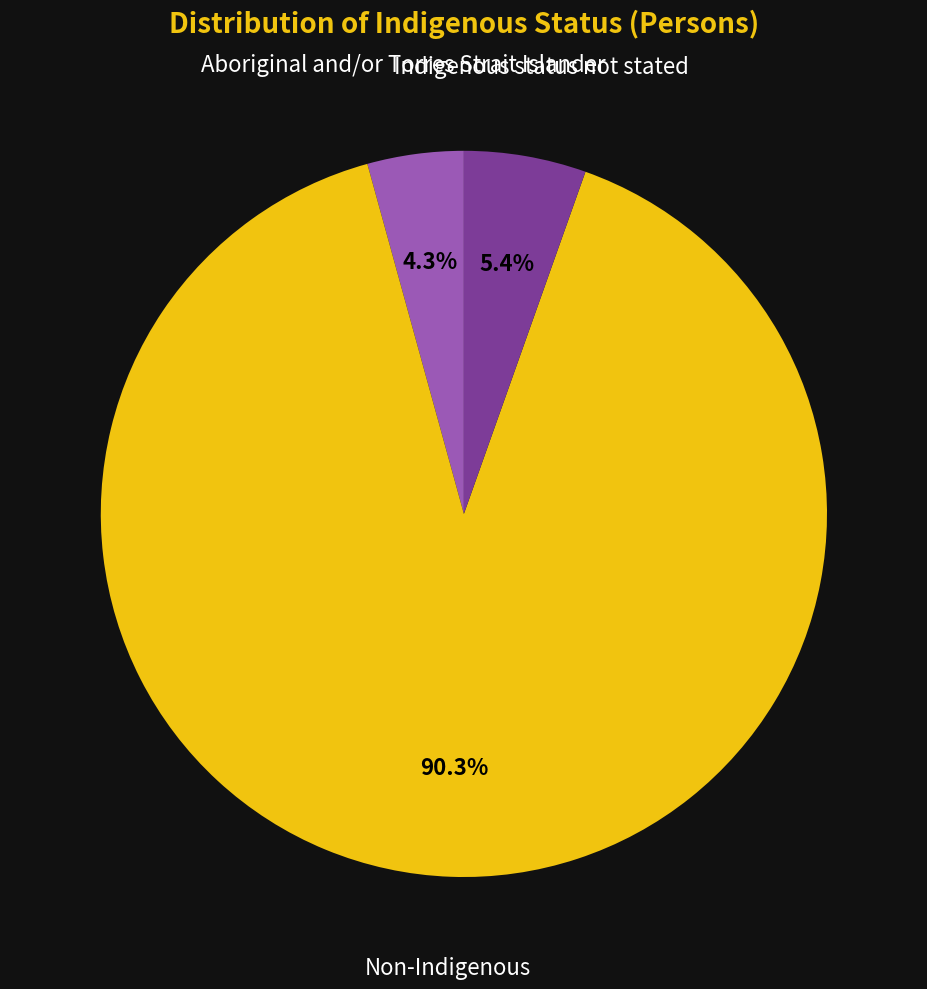

To the nearest percent, what is the difference between the Aboriginal and/or Torres Strait Islander and Non-Indigenous slice percentages?

86%